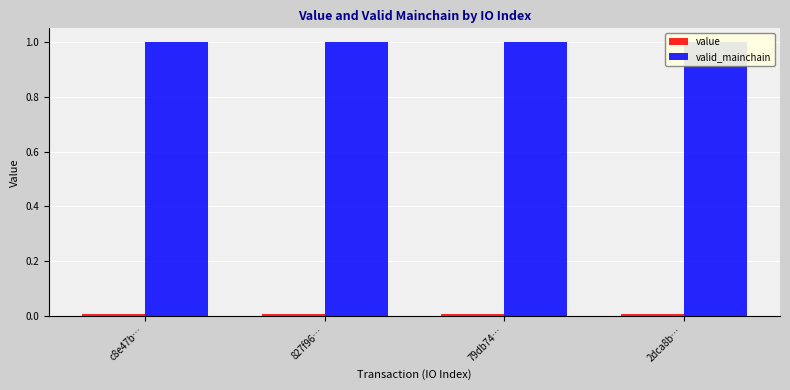

Which series has the largest total across all categories?

valid_mainchain